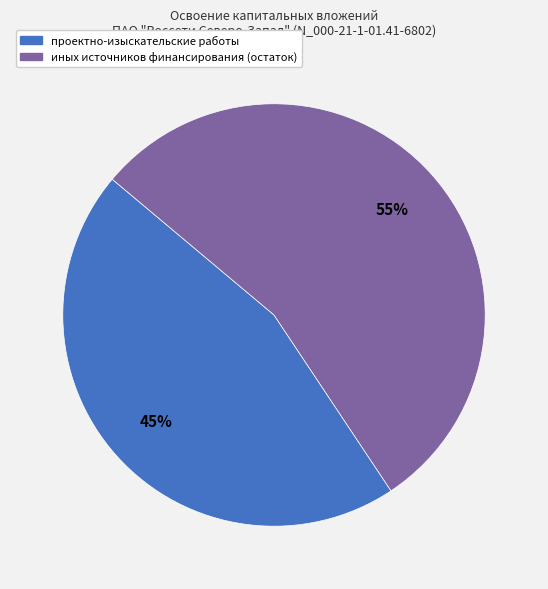

To the nearest percent, what is the average slice percentage?

50%